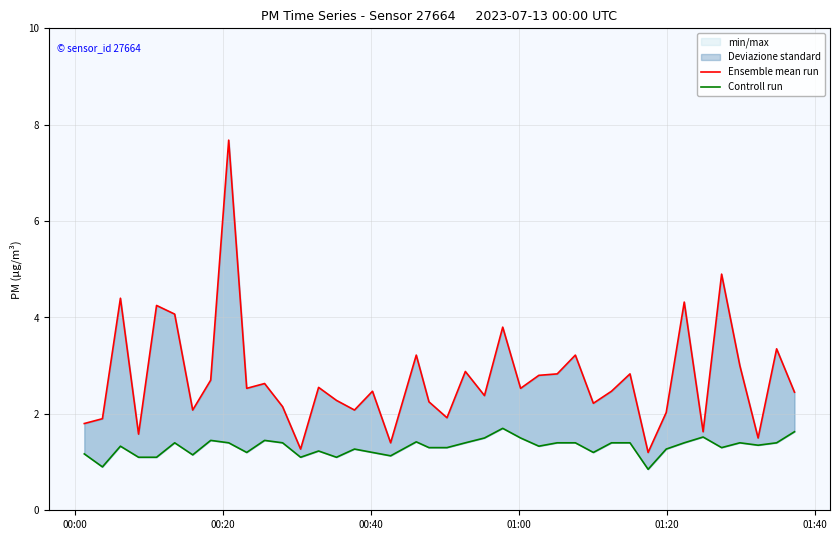

List the series in order of their peak value, lowest first.

Controll run, Ensemble mean run